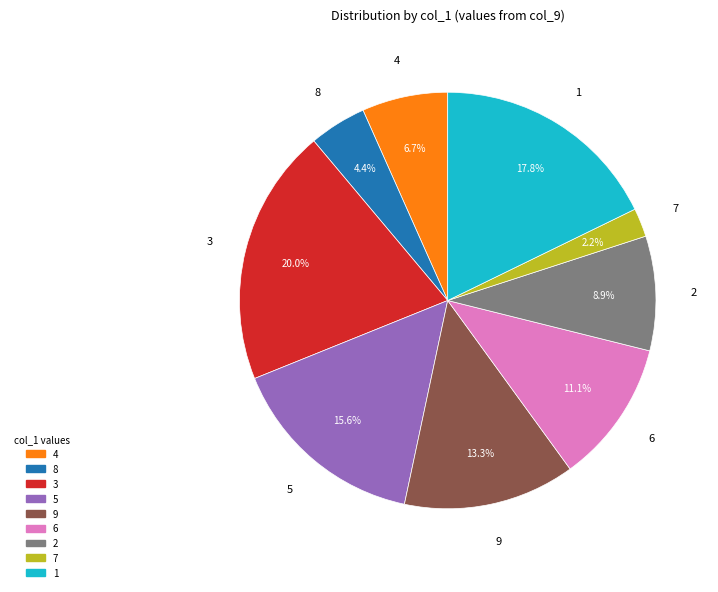

Is there any slice that represents more than half of the pie?

No